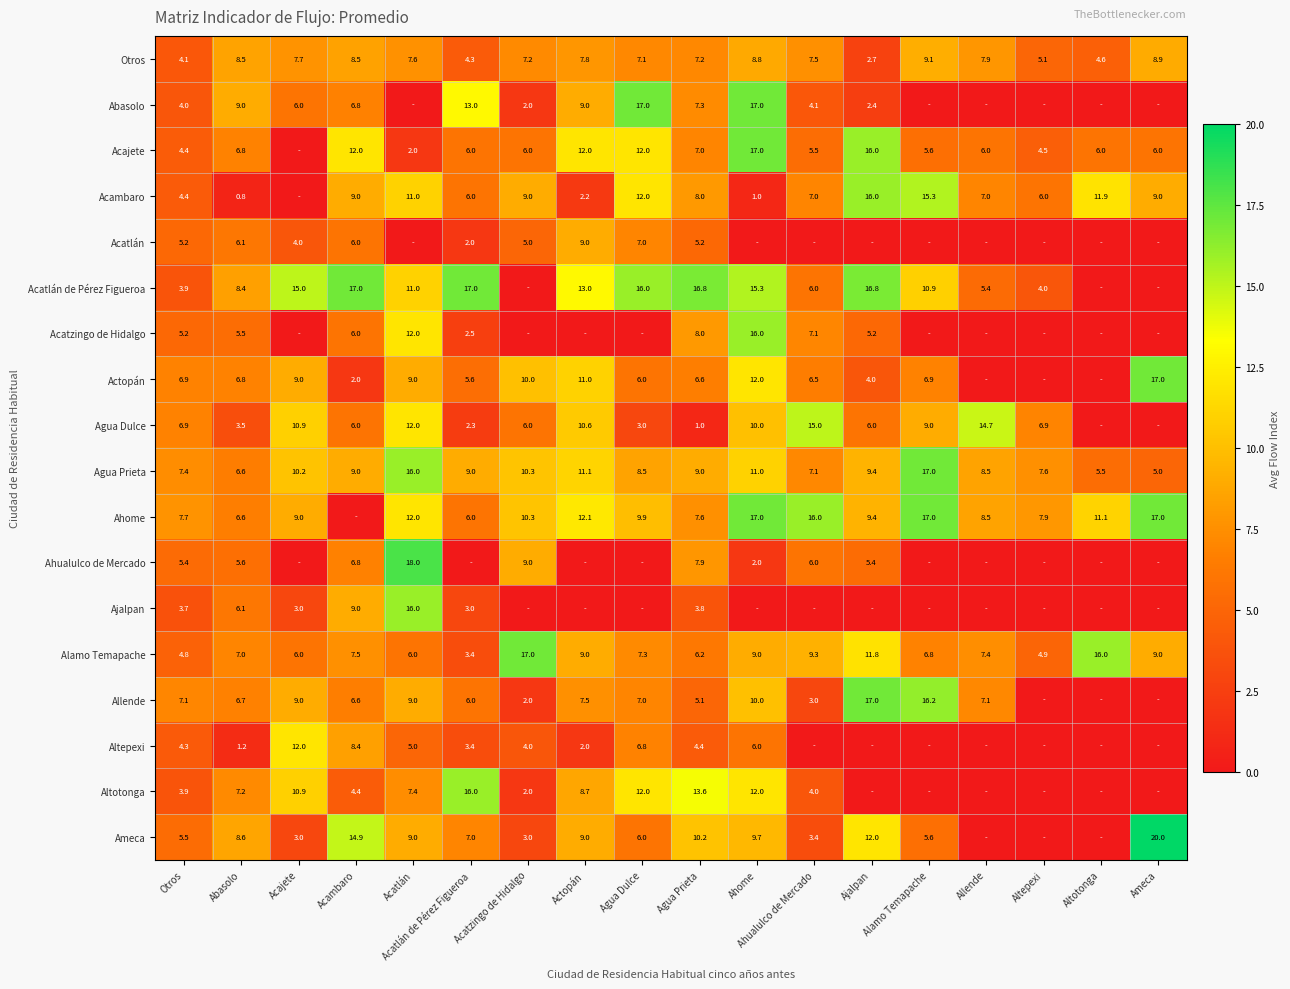

What is the difference between the maximum and minimum values in the Alamo Temapache series?

13.6